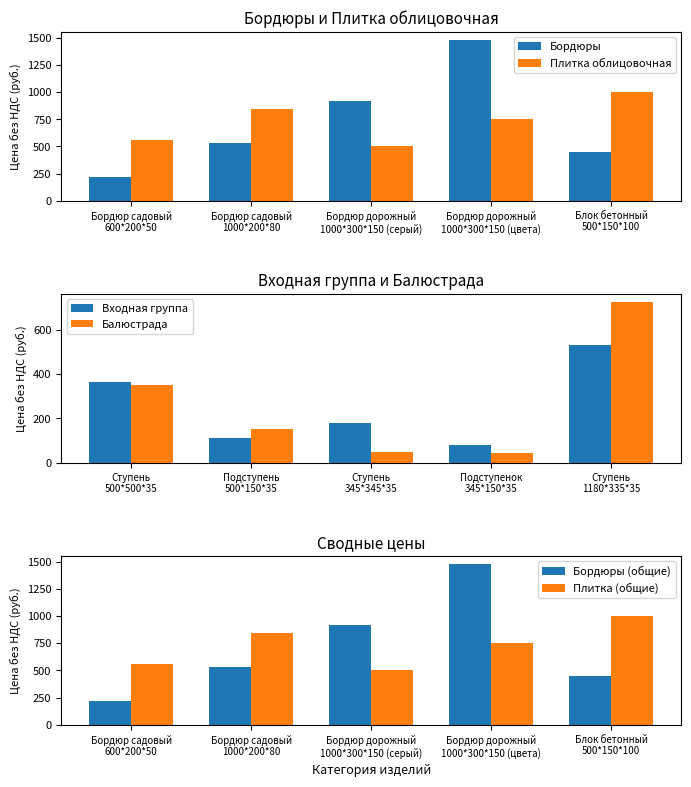

What is the difference between the maximum and second lowest values in the Плитка облицовочная series?

440.3